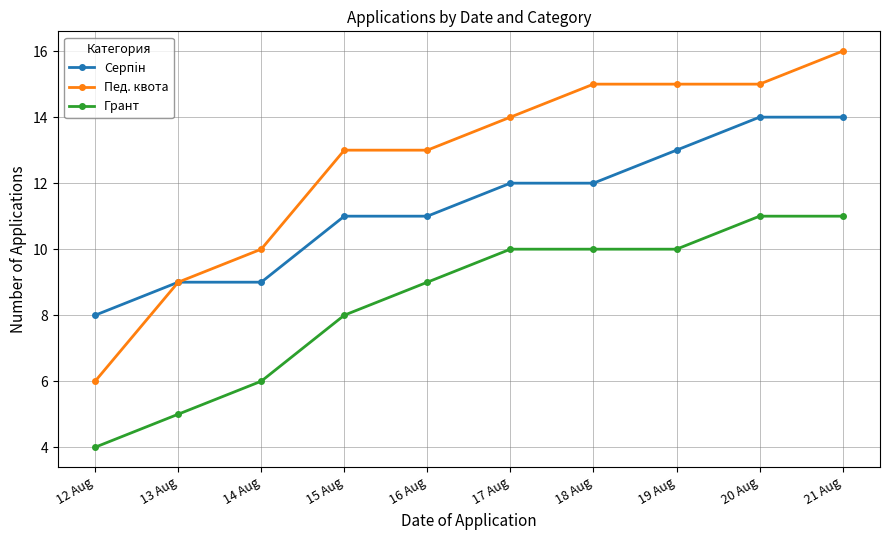

What position from the right is 12 Aug?

10